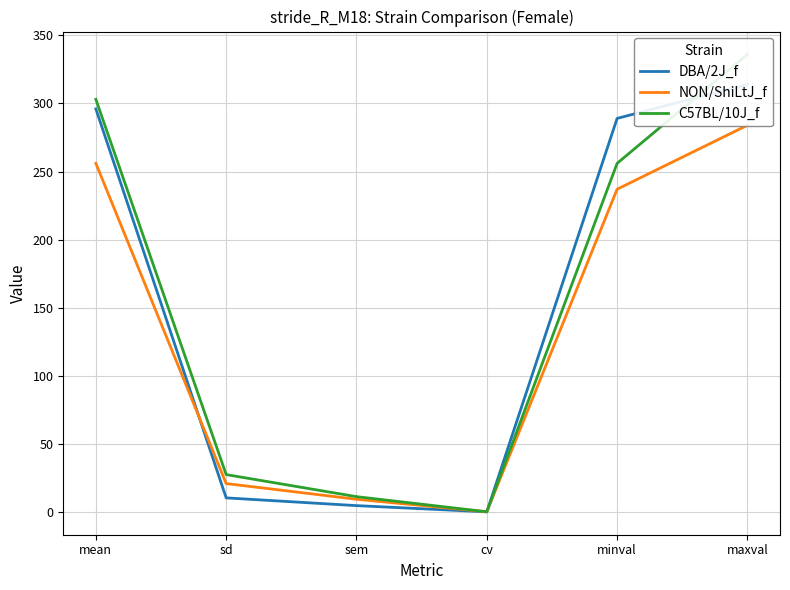

Reading left to right, extract all data points from this chart.

DBA/2J_f: 296.0	10.3	4.6	0.0	289.0	314.0
NON/ShiLtJ_f: 256.0	20.8	9.3	0.1	237.0	284.0
C57BL/10J_f: 303.0	27.4	11.2	0.1	256.0	336.0